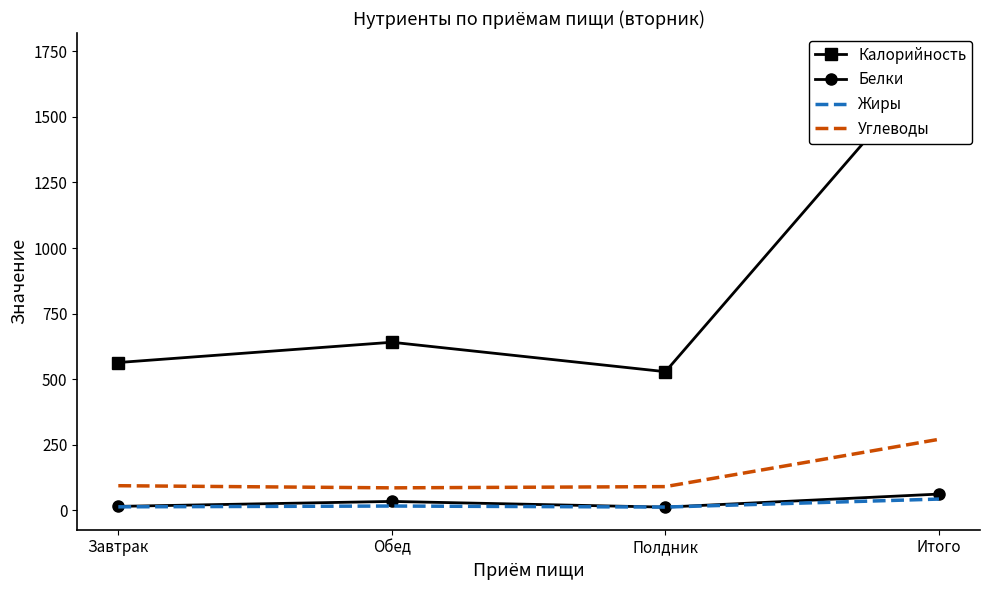

What is the label of the 2nd point from the right?

Полдник